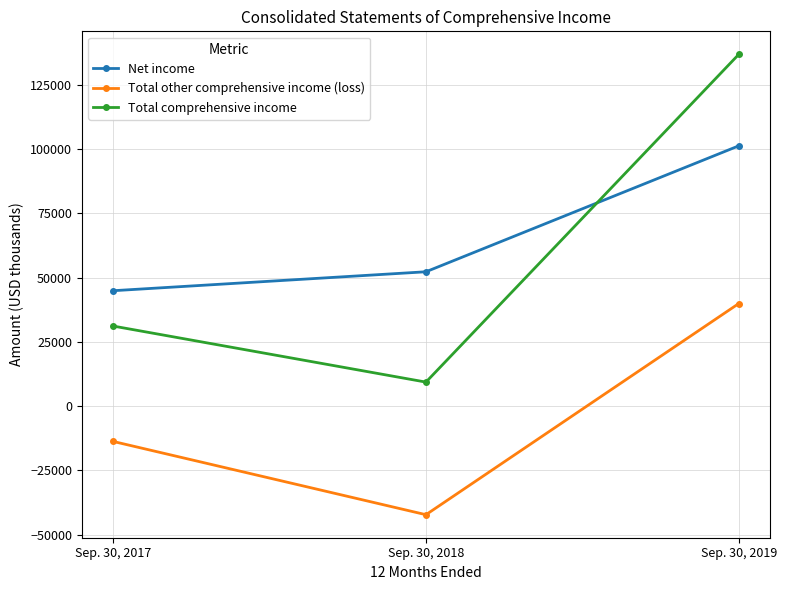

Which series has the widest spread of values?

Total comprehensive income